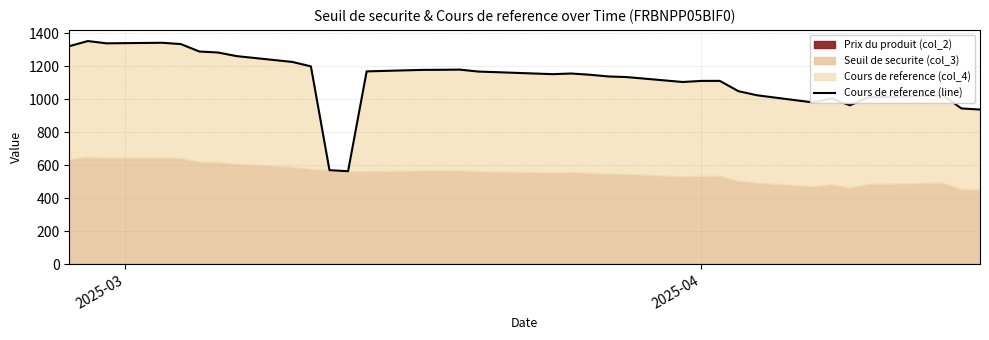

How many lines are shown in the chart?

1